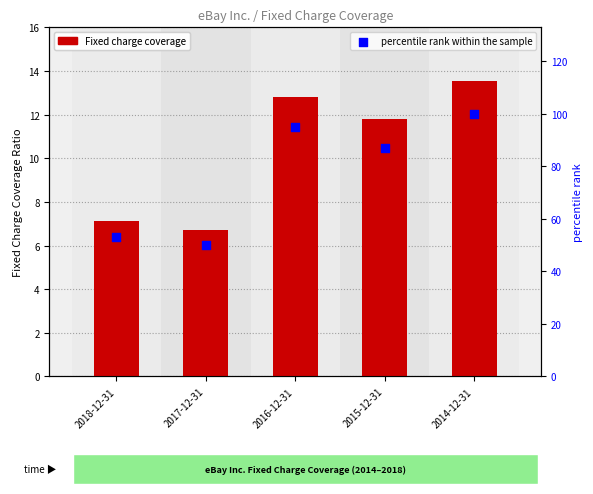

What is the total value across all series at 2016-12-31?

107.8